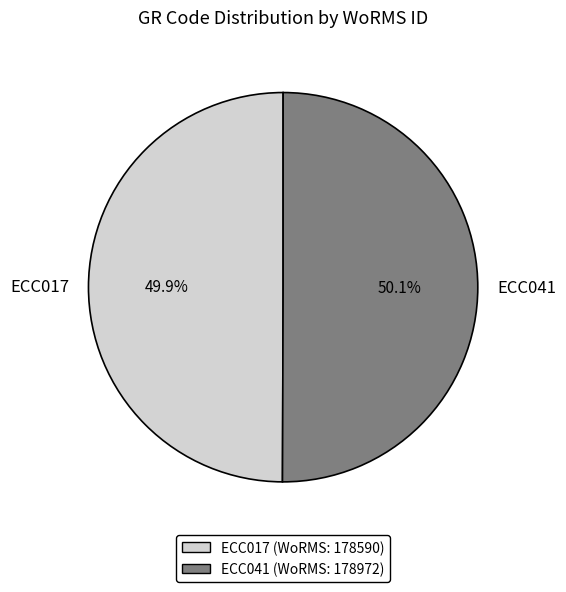

How many slices are in this pie chart?

2